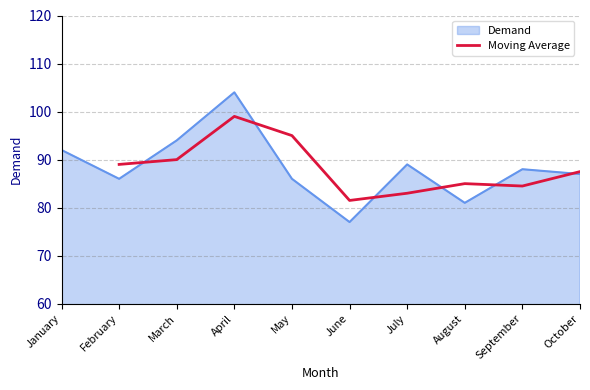

What is the average value?

88.3